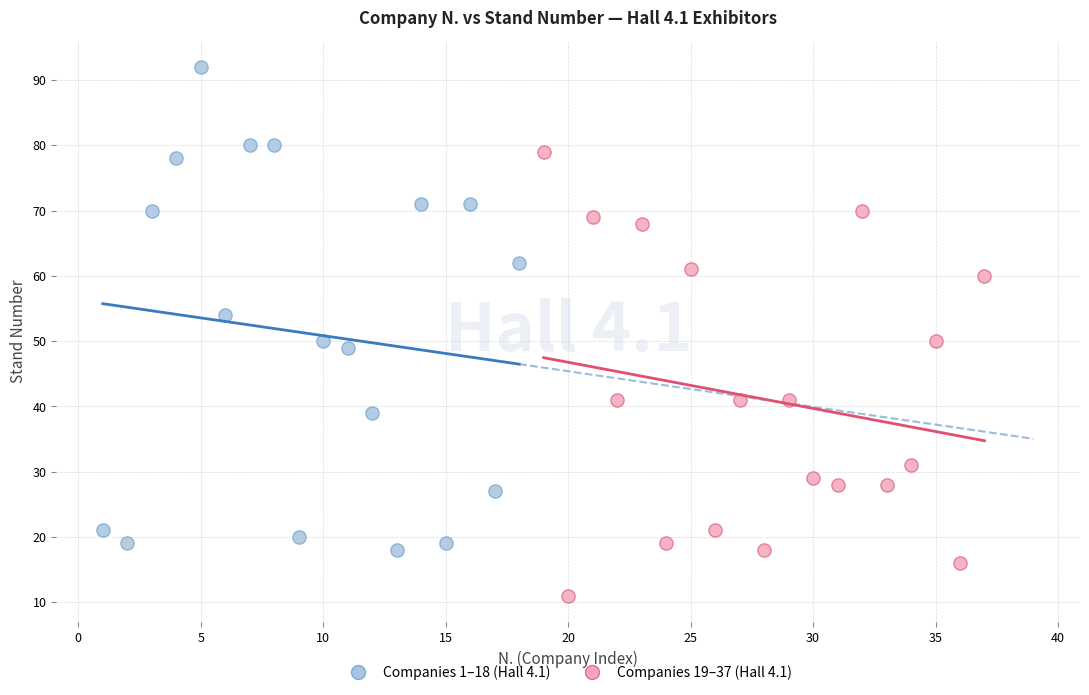

Which series reaches the maximum Y coordinate?

Companies 1–18 (Hall 4.1)